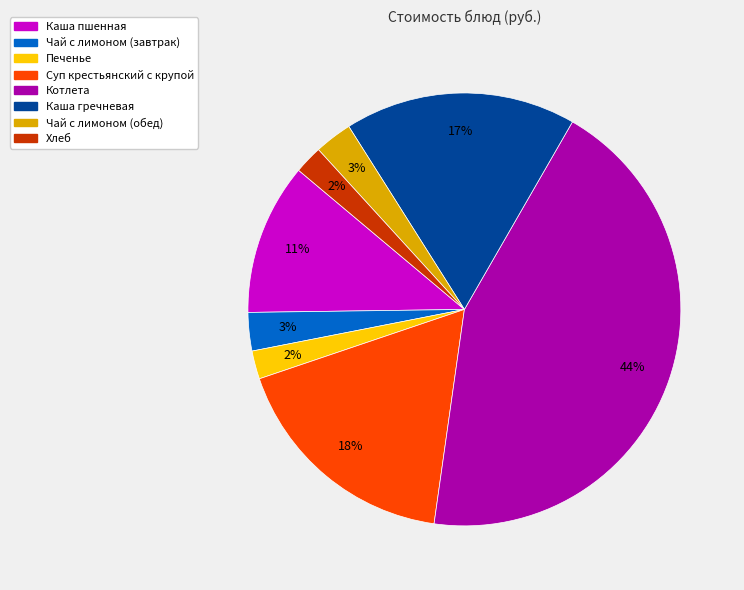

Combined, do Печенье and Чай с лимоном (завтрак) account for over 50%?

No